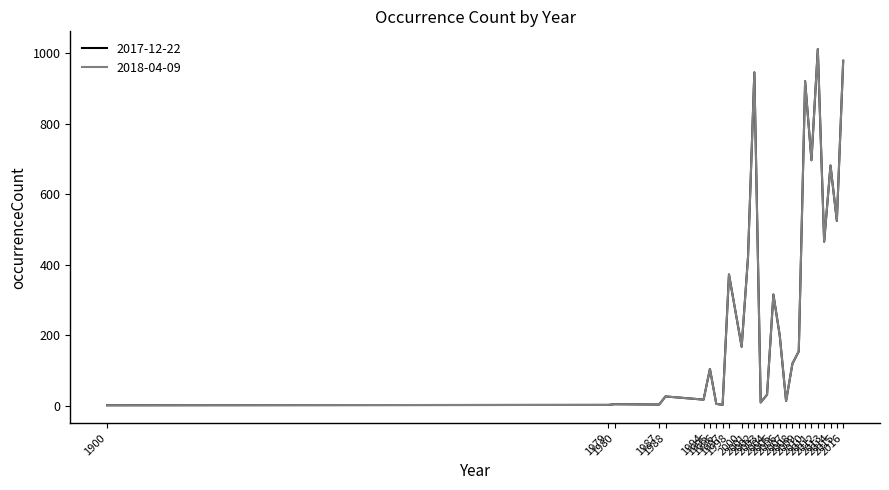

Does the chart have visible grid lines?

No